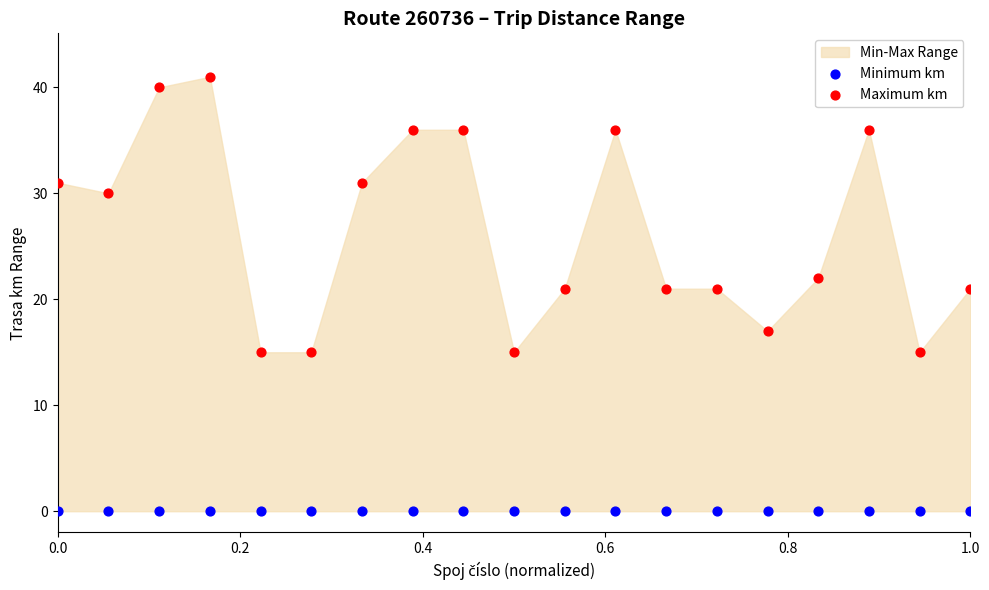

In the Maximum km series, what Y value is closest to 28?

30